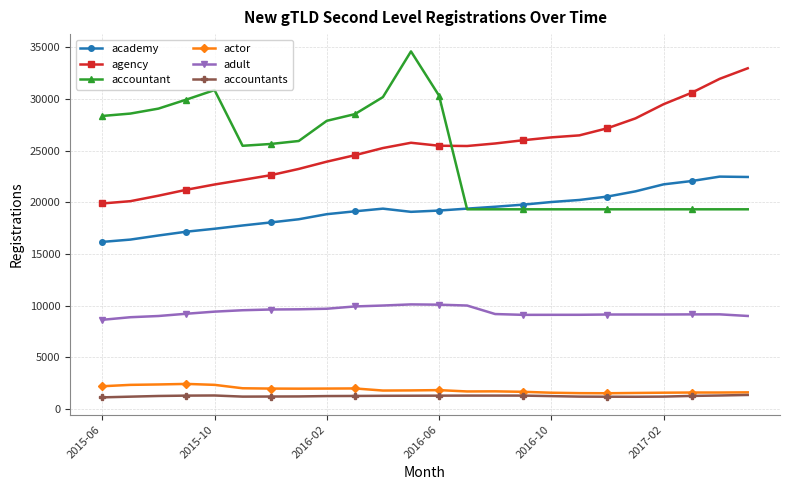

What is the difference between the maximum and second lowest values in the actor series?

894